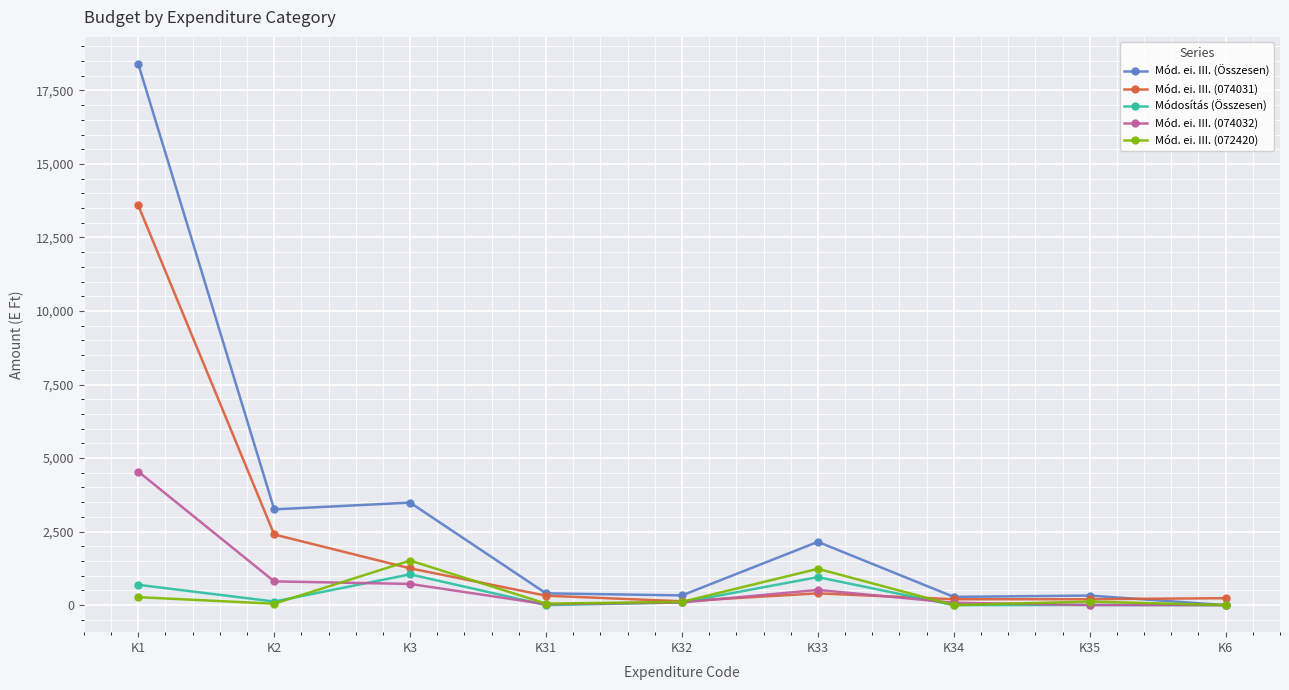

What is the value of the Mód. ei. III. (072420) point at the 6th from the left?

1235